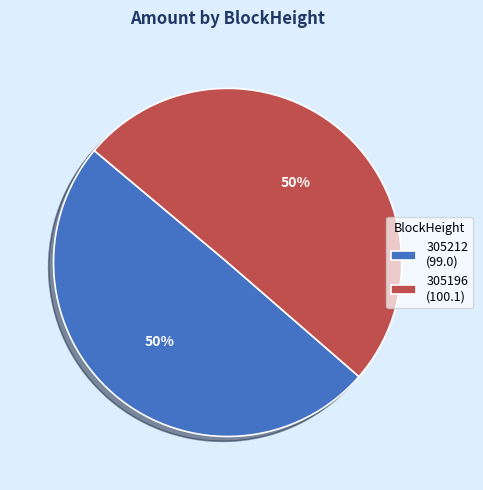

The 305212 slice represents 50% of the pie. True or false?

True